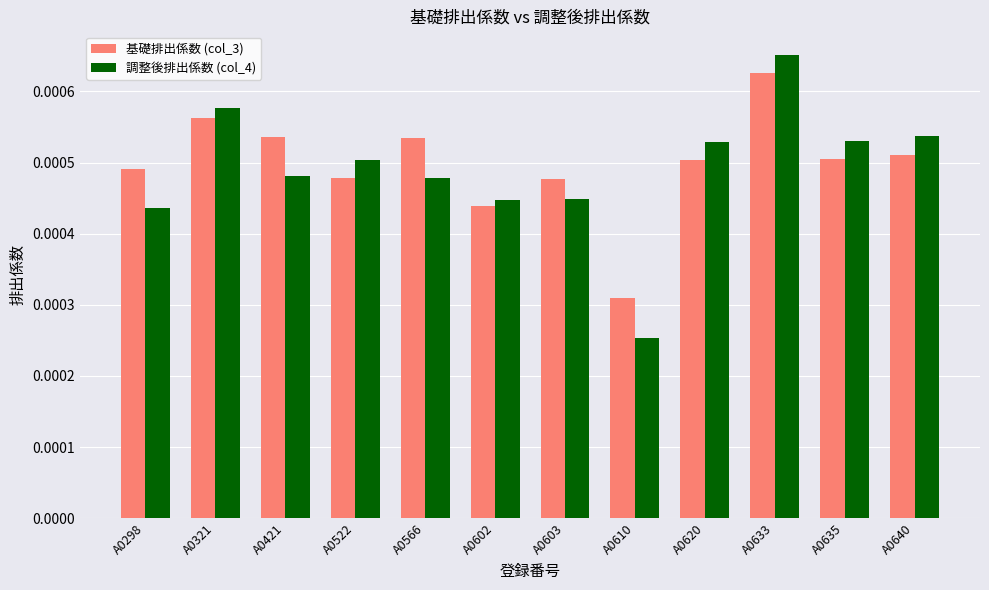

Which series has the largest range (max minus min)?

調整後排出係数 (col_4)